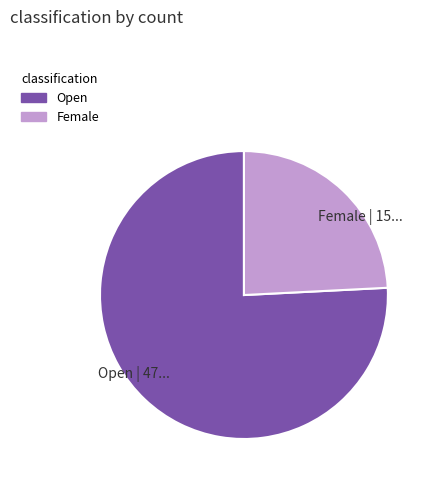

Does Open represent more than half of the total?

Yes